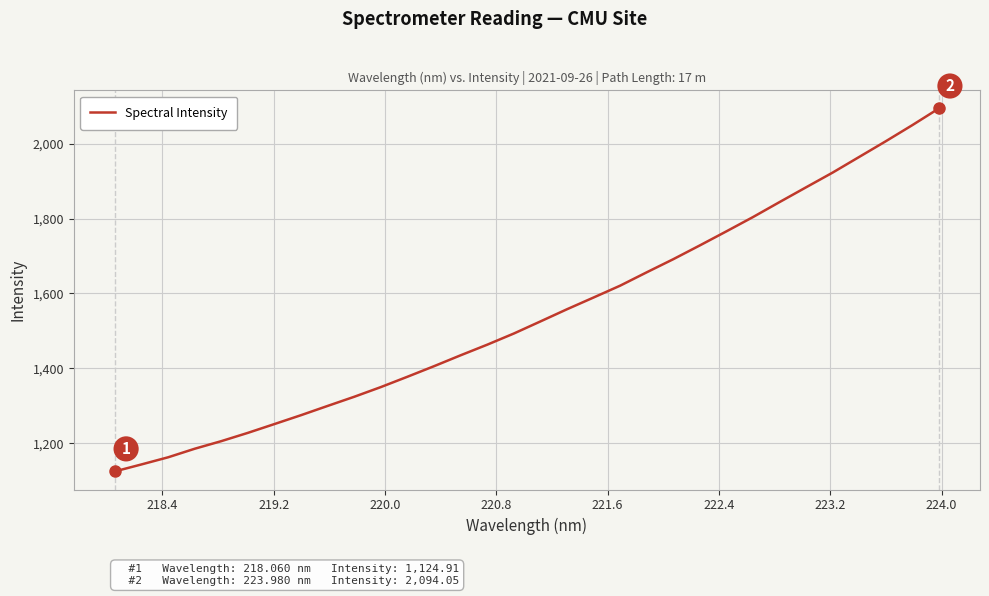

What is the maximum value shown in the chart?

2094.1